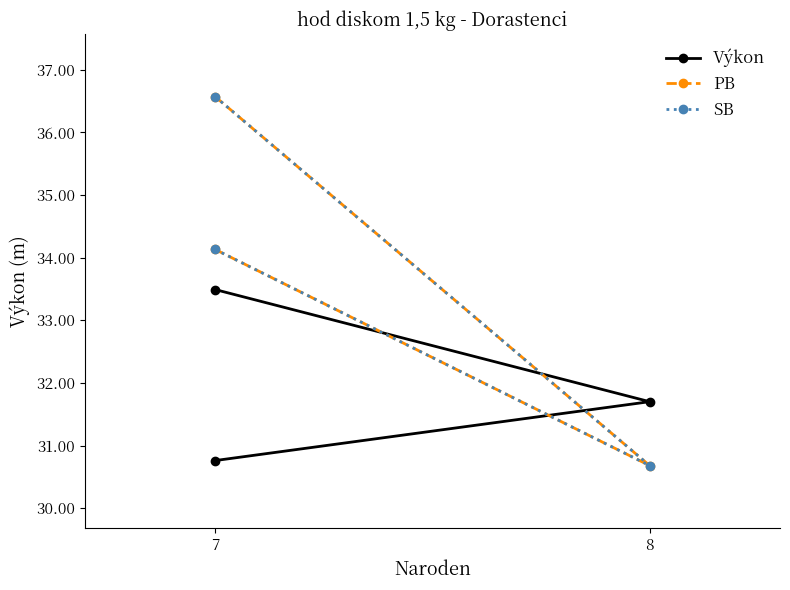

What is the minimum value for SB?

30.7